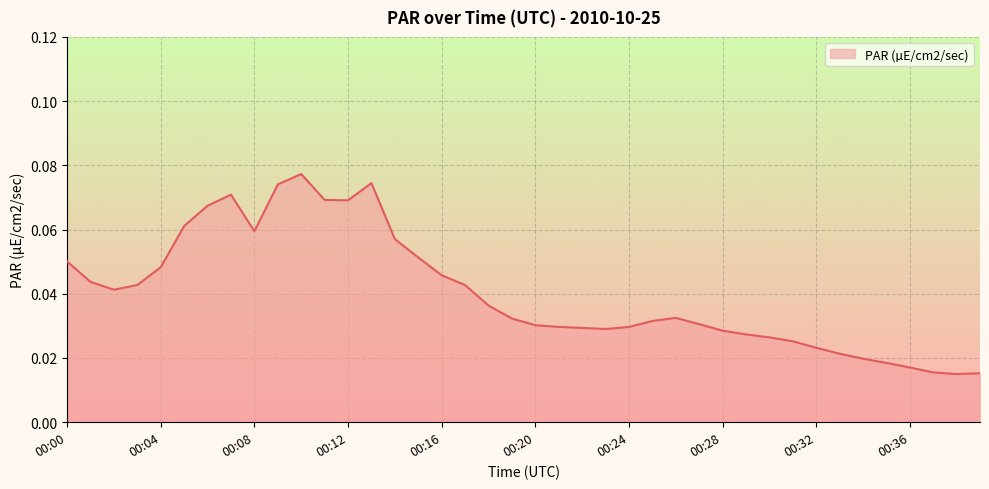

Where is the first local maximum?

00:07